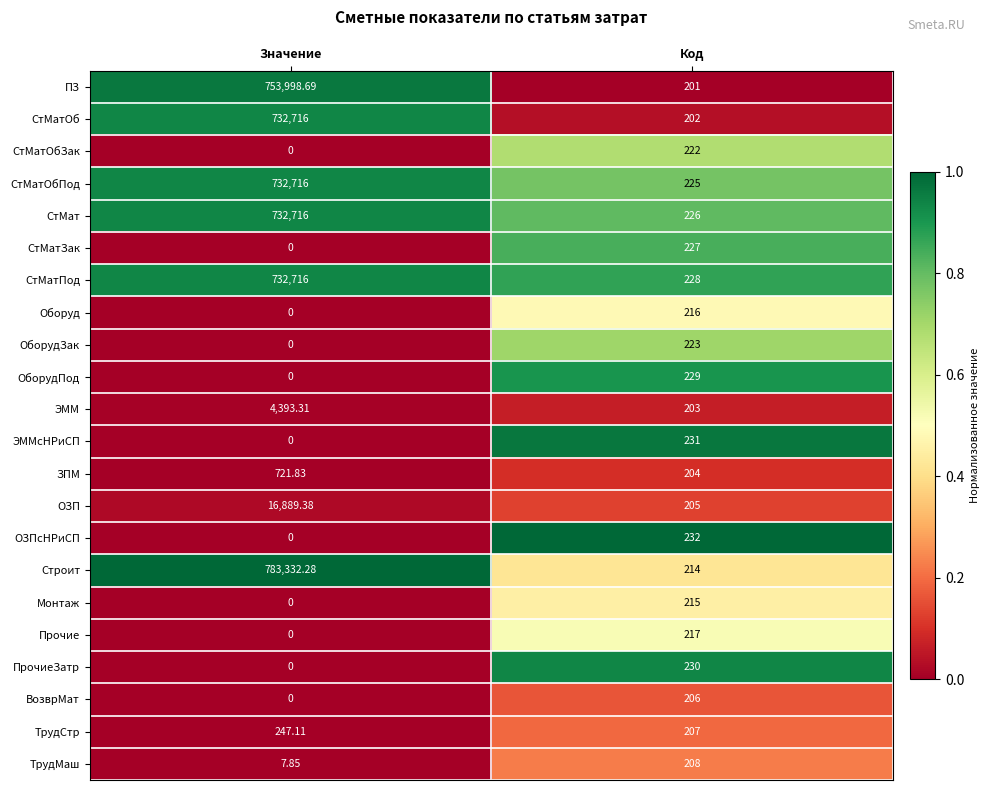

Count the number of categories in the chart.

2